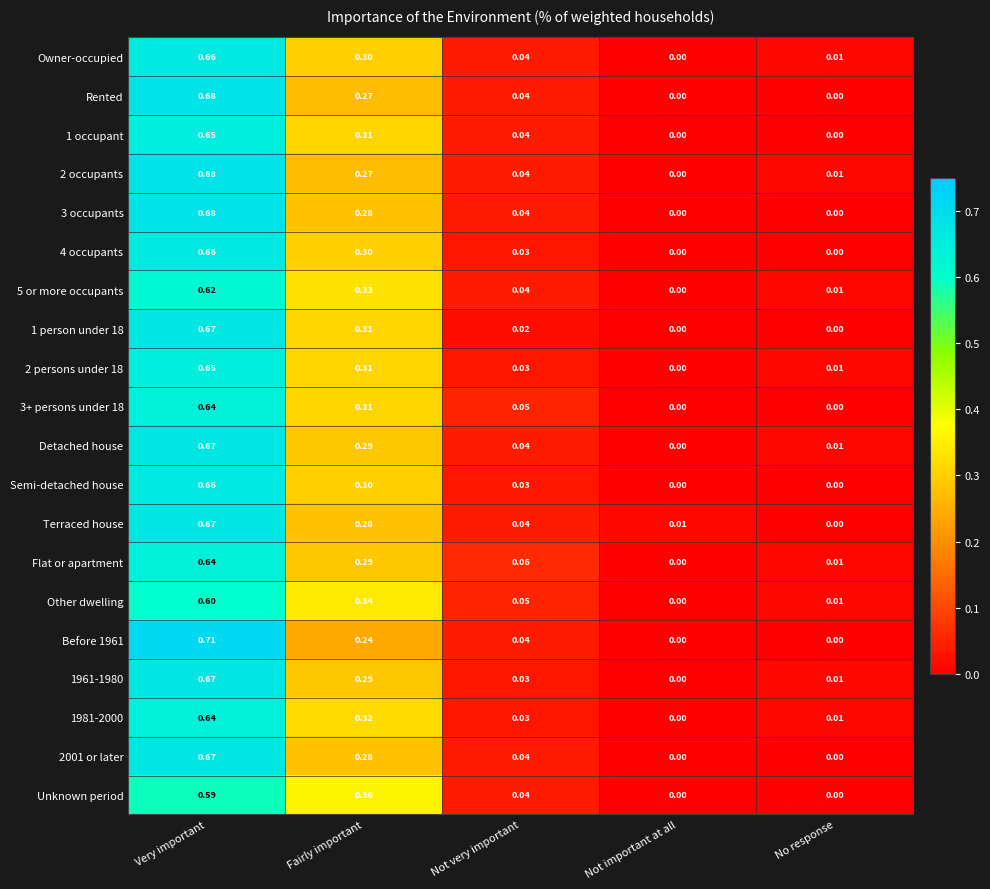

Between Fairly important and No response, which series saw the biggest shift?

Unknown period